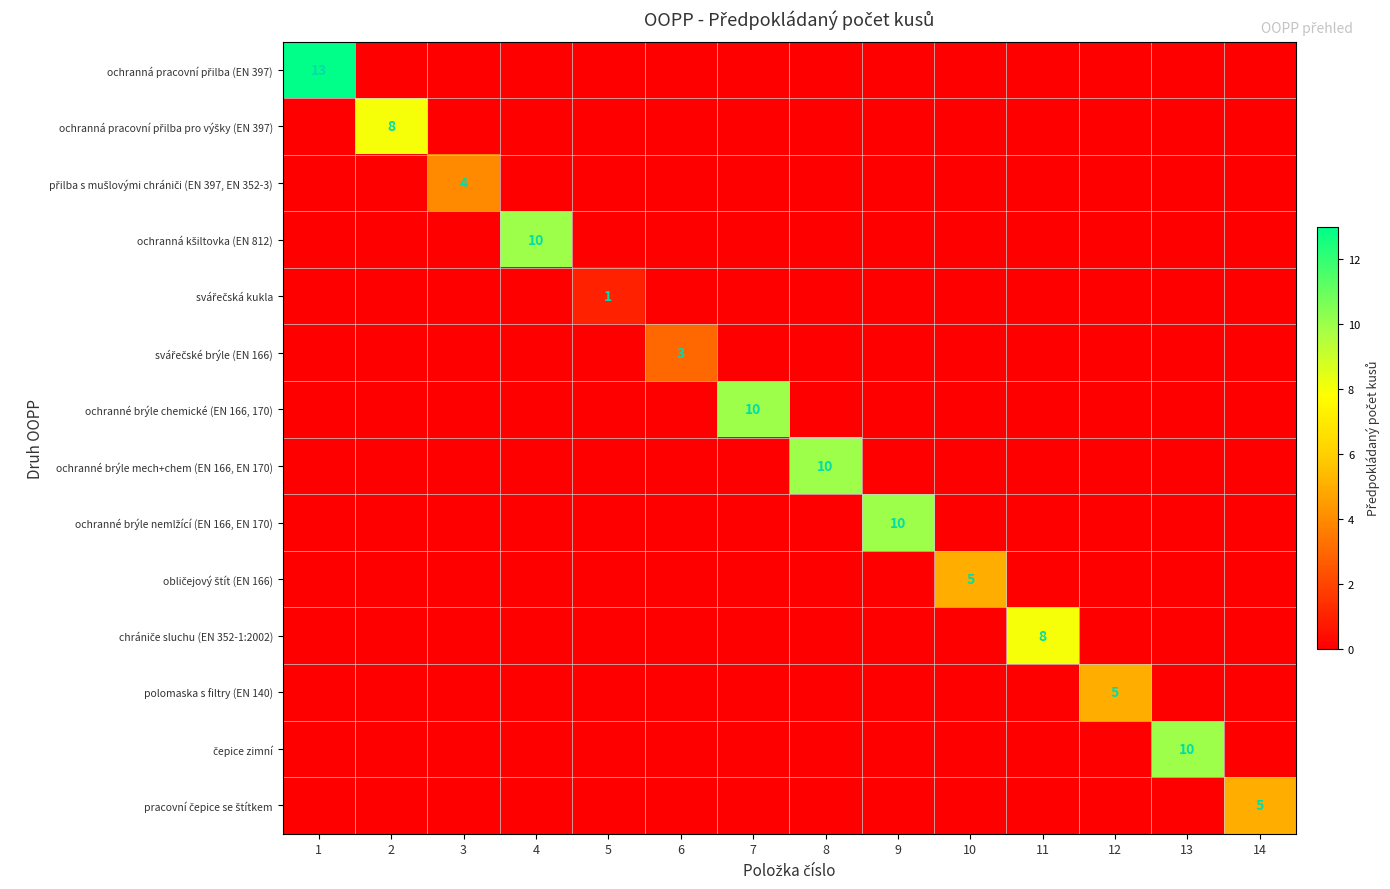

The value of pracovní čepice se štítkem at 6 is 3. True or false?

False